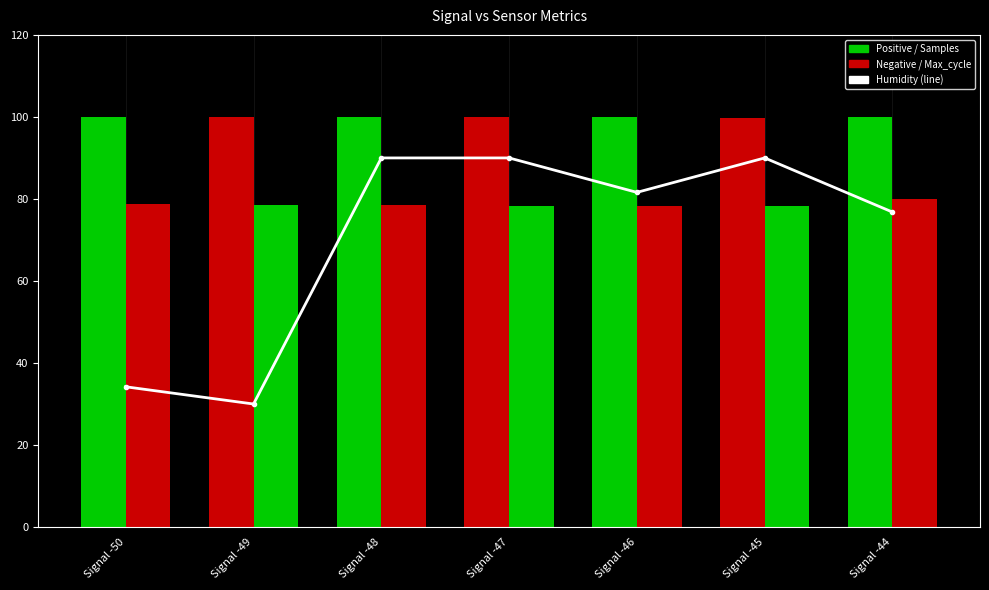

What is the total value across all series at Signal -48?

268.5